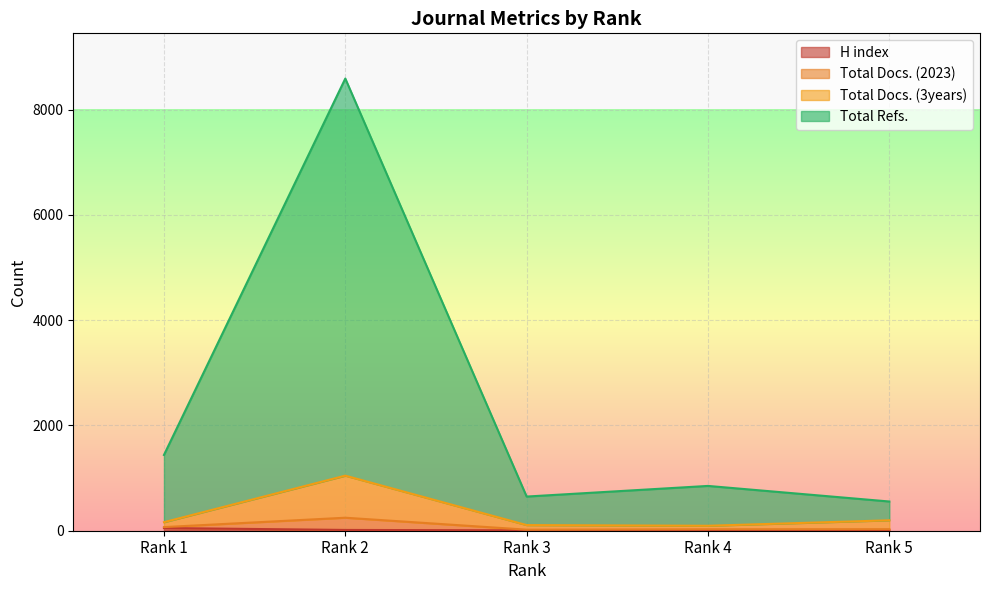

Which category has the lowest value in the H index series?

Rank 4